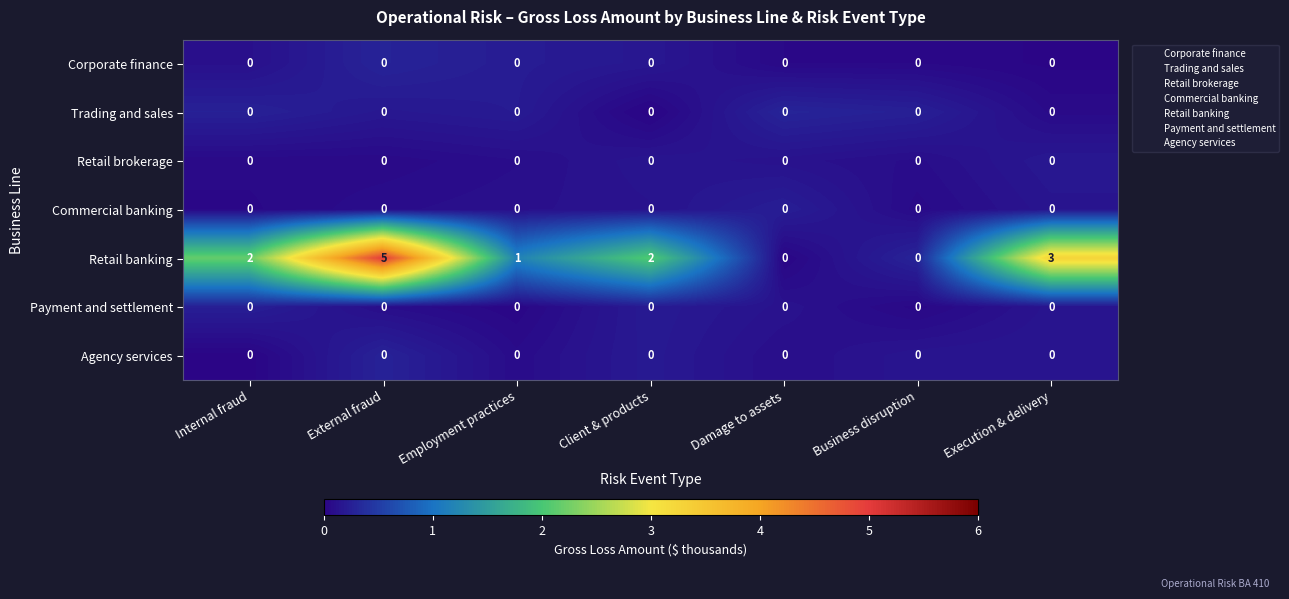

Between External fraud and Employment practices, which series saw the biggest shift?

Retail banking